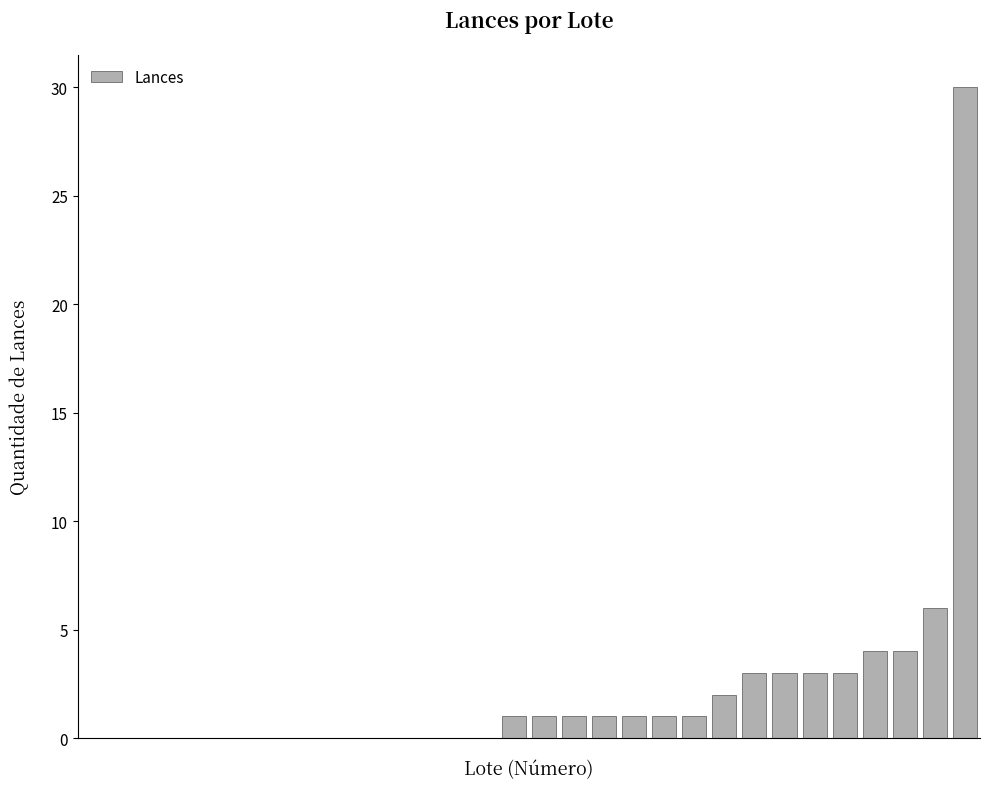

What is the greatest value displayed?

30